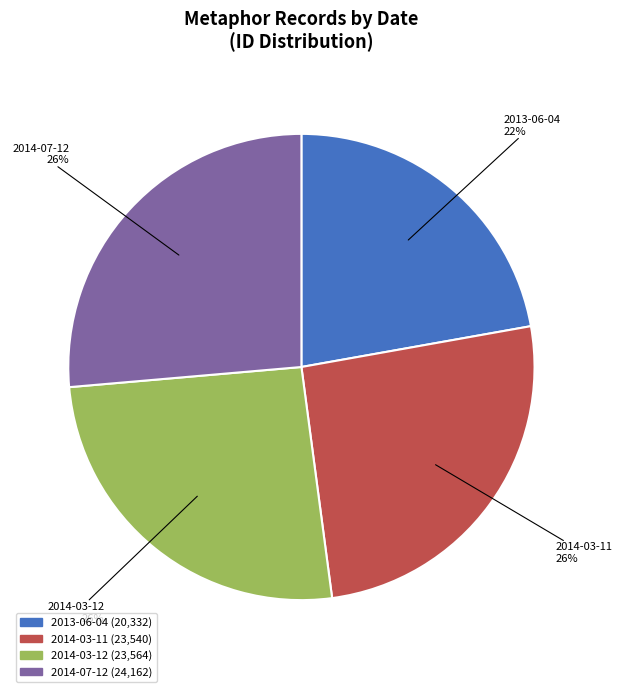

Is it true that 2014-07-12 is 26% of the pie?

True